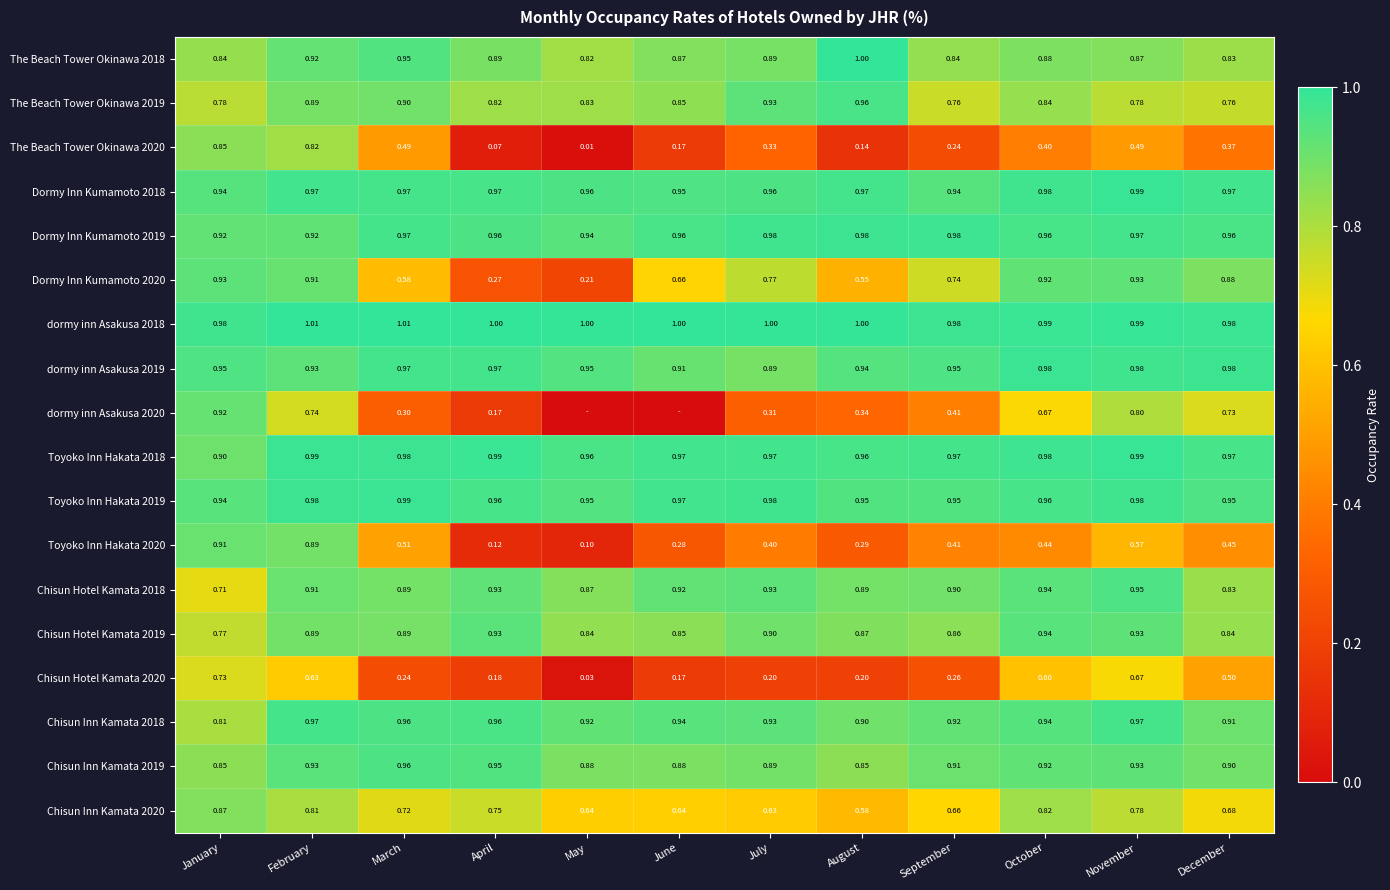

What is the spread (max minus min) of values at August?

0.9